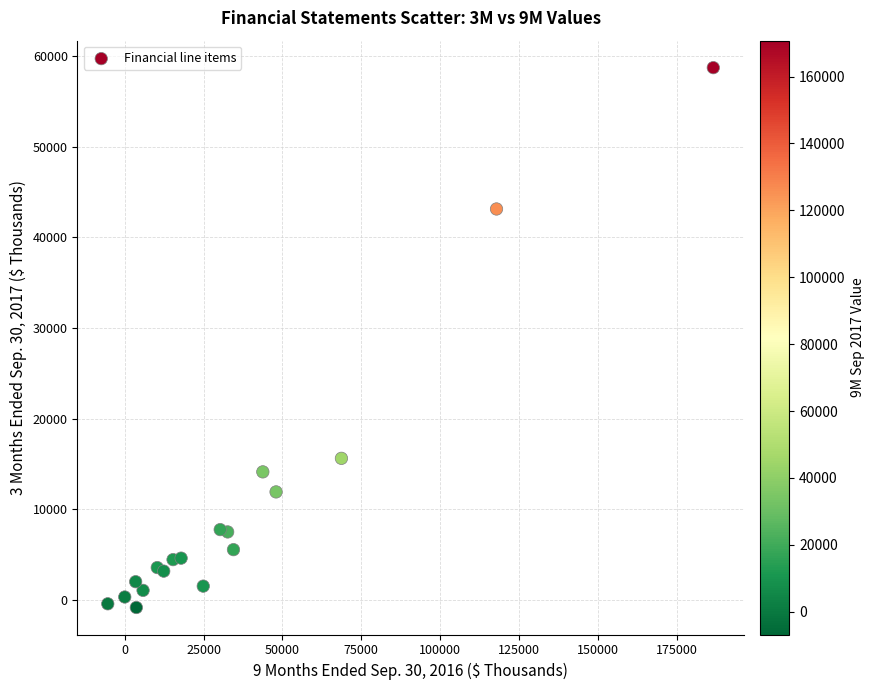

What Y value in the scatter plot is closest to 28942?

15607